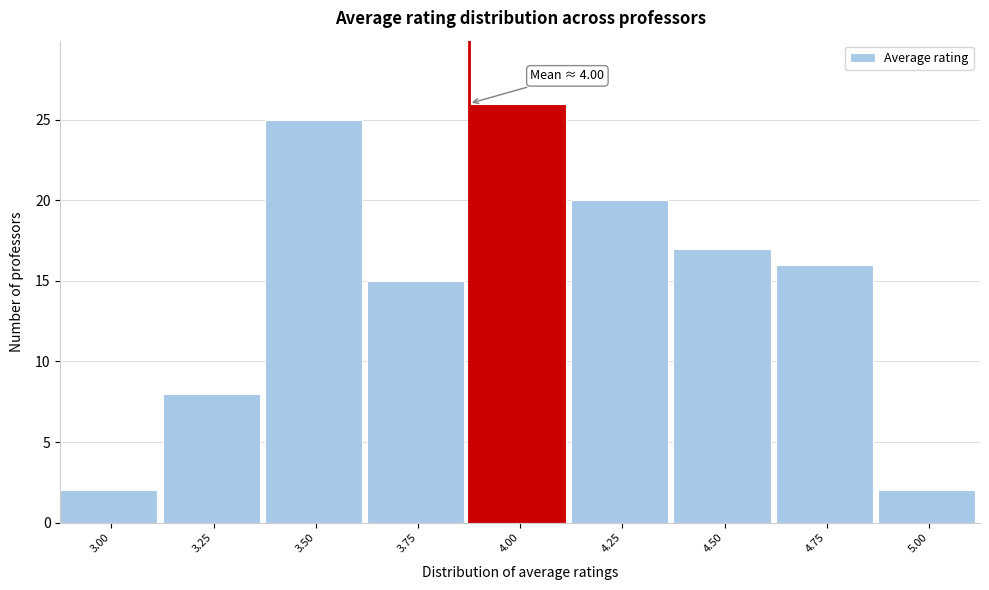

Reading left to right, what are all the values shown in this chart?

3.00=2	3.25=8	3.50=25	3.75=15	4.00=26	4.25=20	4.50=17	4.75=16	5.00=2